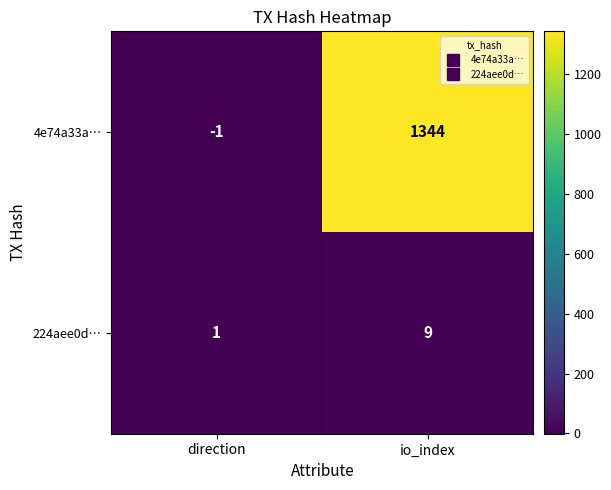

Rank the series by their average value, from highest to lowest.

4e74a33a…, 224aee0d…